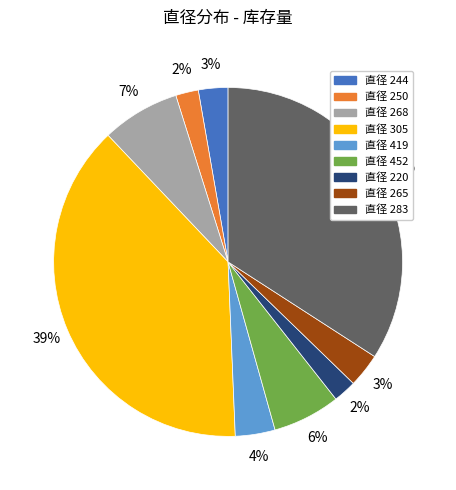

Does any single category account for the majority?

No